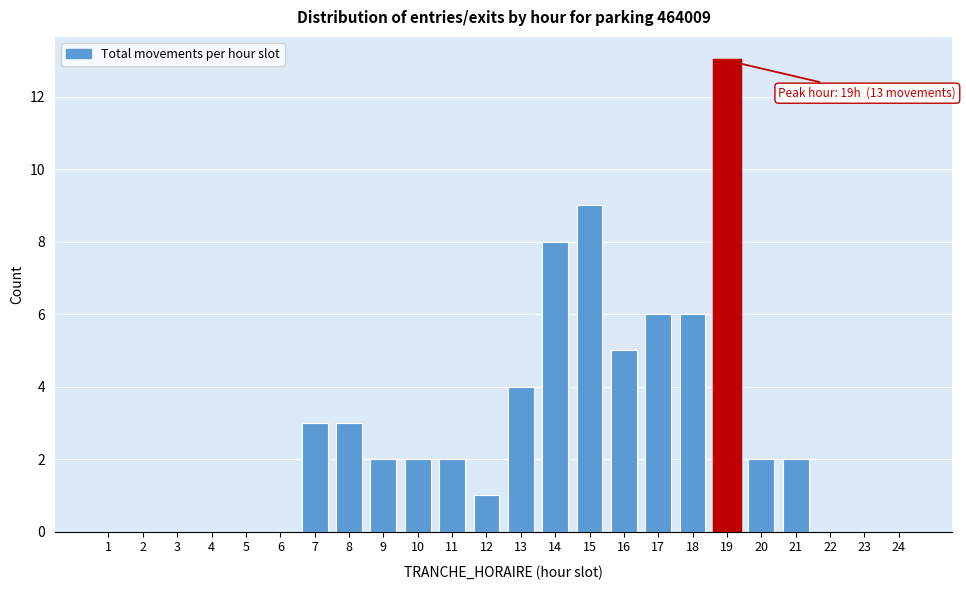

Reading left to right, transcribe all the data shown in this chart.

1=0	2=0	3=0	4=0	5=0	6=0	7=3	8=3	9=2	10=2	11=2	12=1	13=4	14=8	15=9	16=5	17=6	18=6	19=13	20=2	21=2	22=0	23=0	24=0